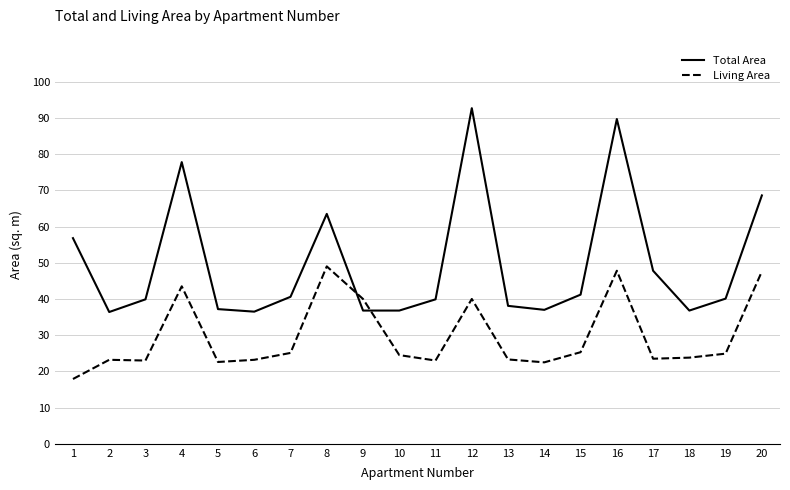

List the series in order of their overall mean, highest first.

Total Area, Living Area